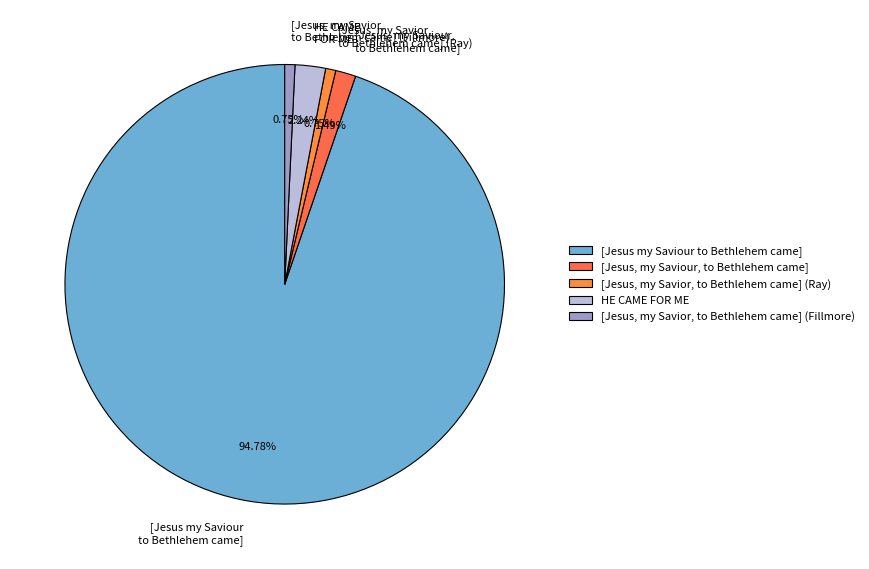

To the nearest percent, what is the difference between the [Jesus, my Saviour, to Bethlehem came] and [Jesus, my Savior, to Bethlehem came] (Fillmore) slice percentages?

1%